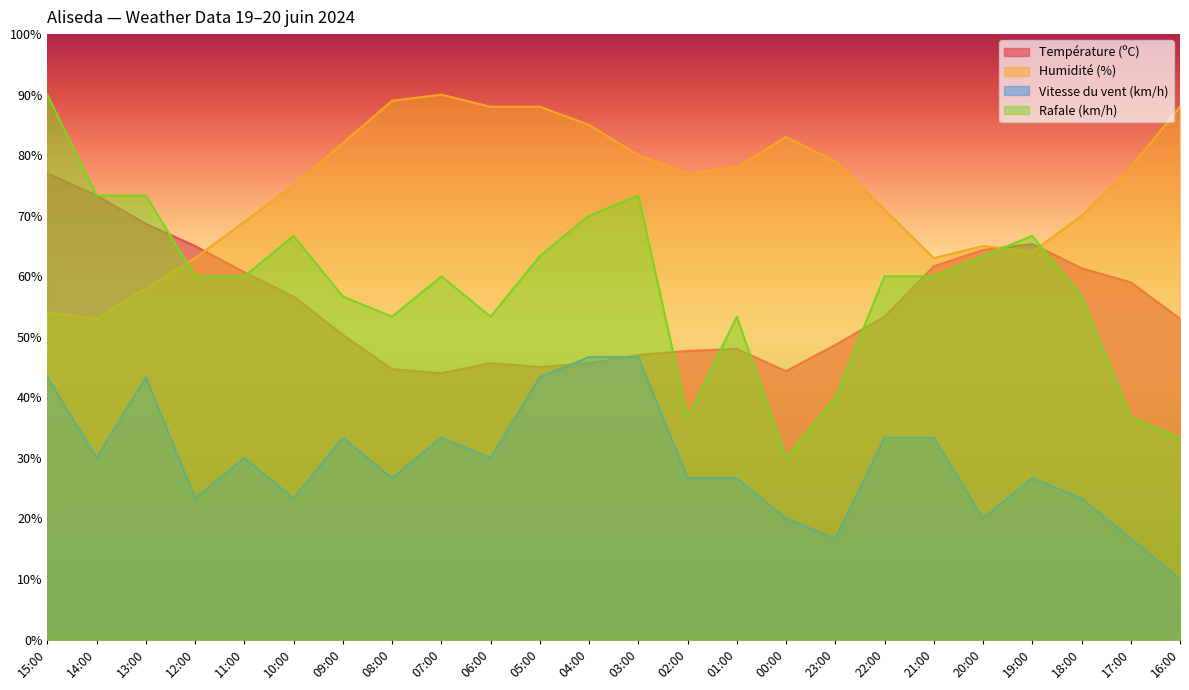

Where is the first local minimum for Rafale (km/h)?

08:00